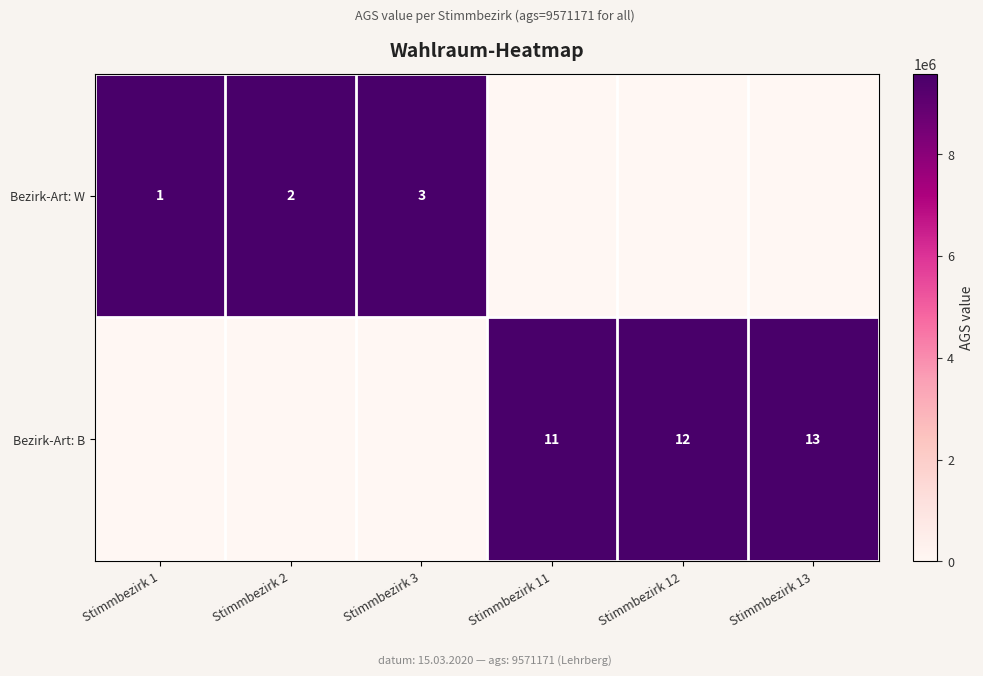

Is it true that Bezirk-Art: B equals 11 at Stimmbezirk 11?

True